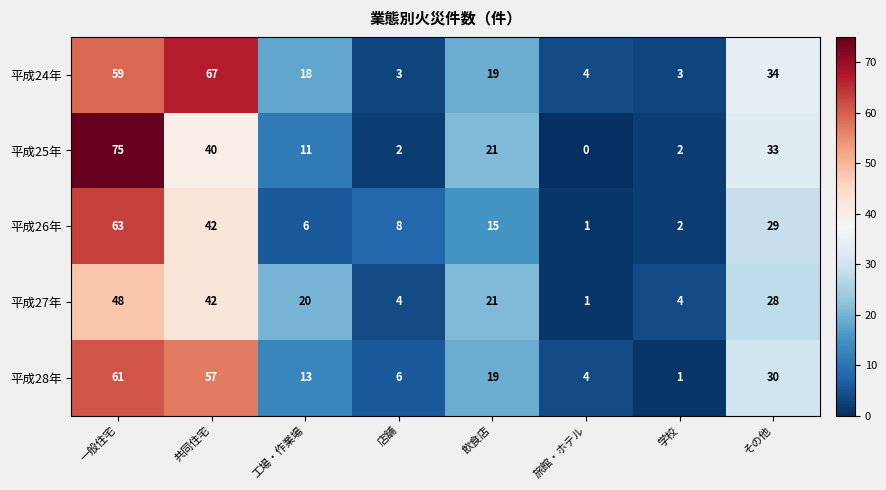

The 平成26年 series shows 2 at 学校. True or false?

True